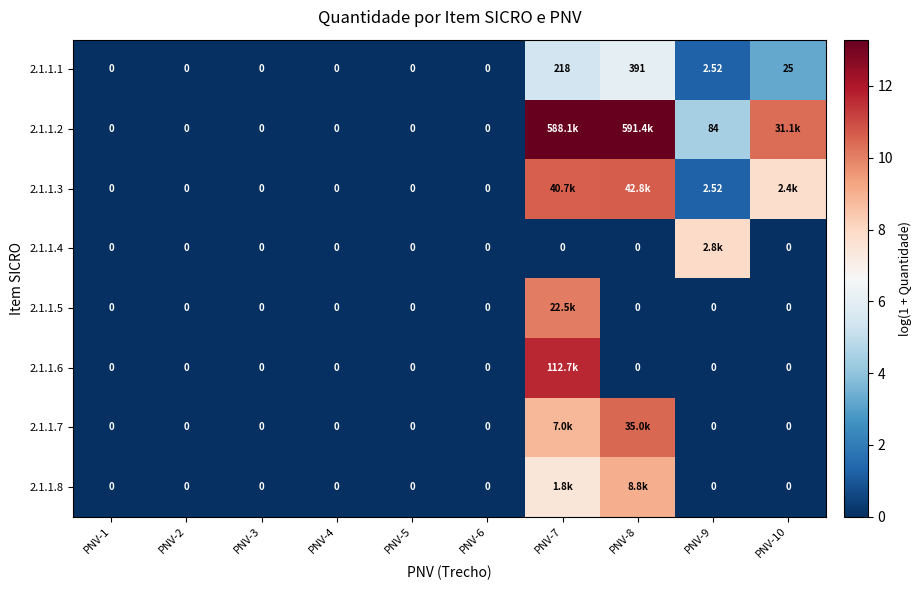

What is the difference between the maximum and minimum values in the 2.1.1.1 series?

6.0